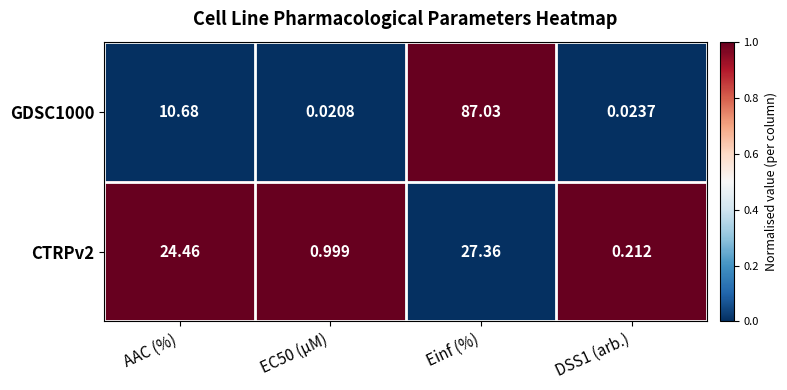

At which category is the sum across all series the highest?

Einf (%)